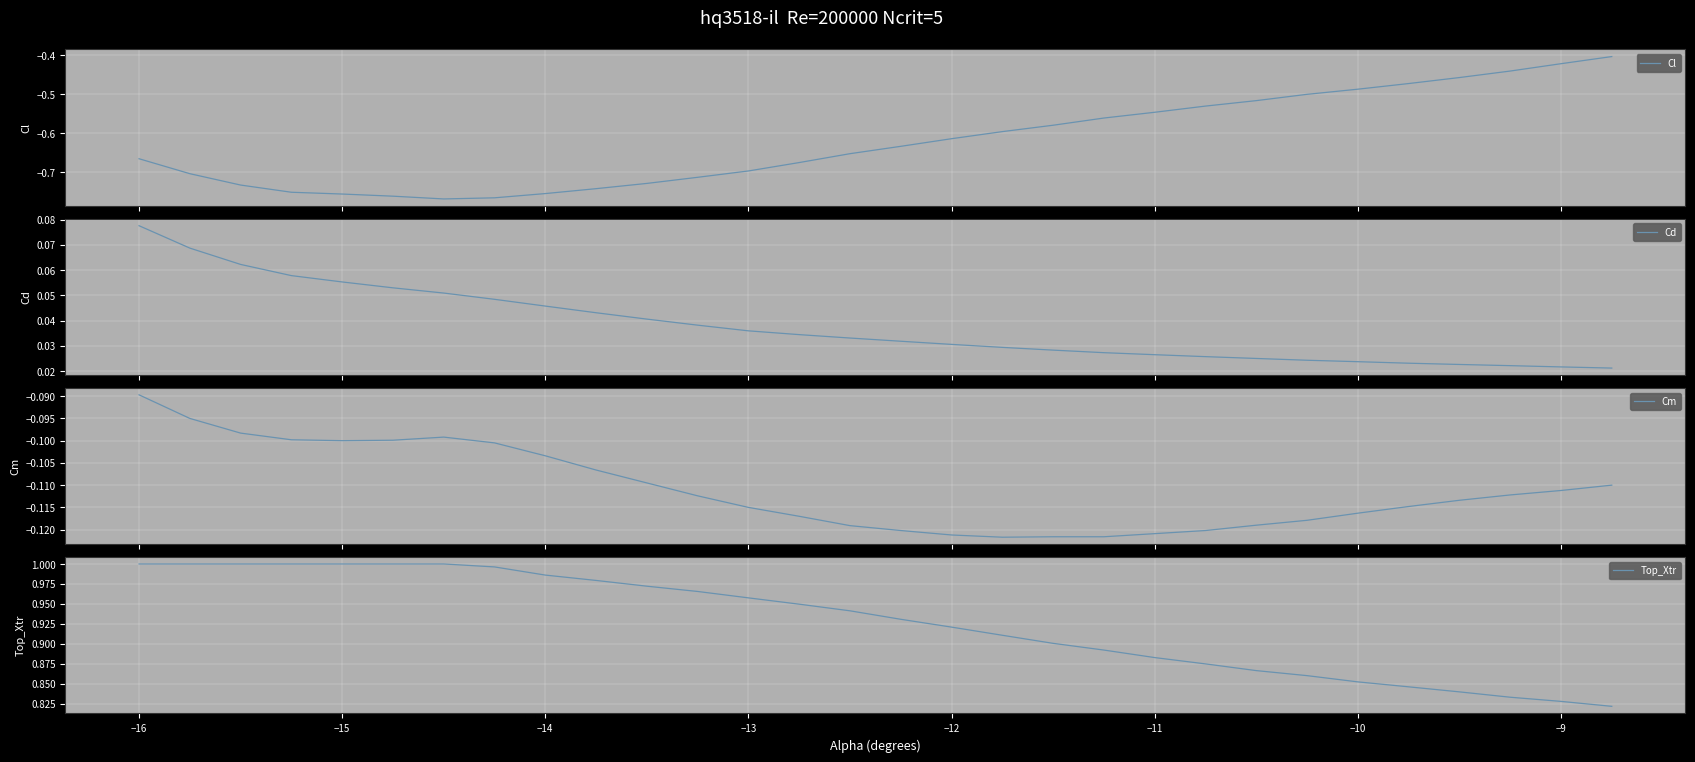

Is it true that Top_Xtr equals 1.7 at −16?

False